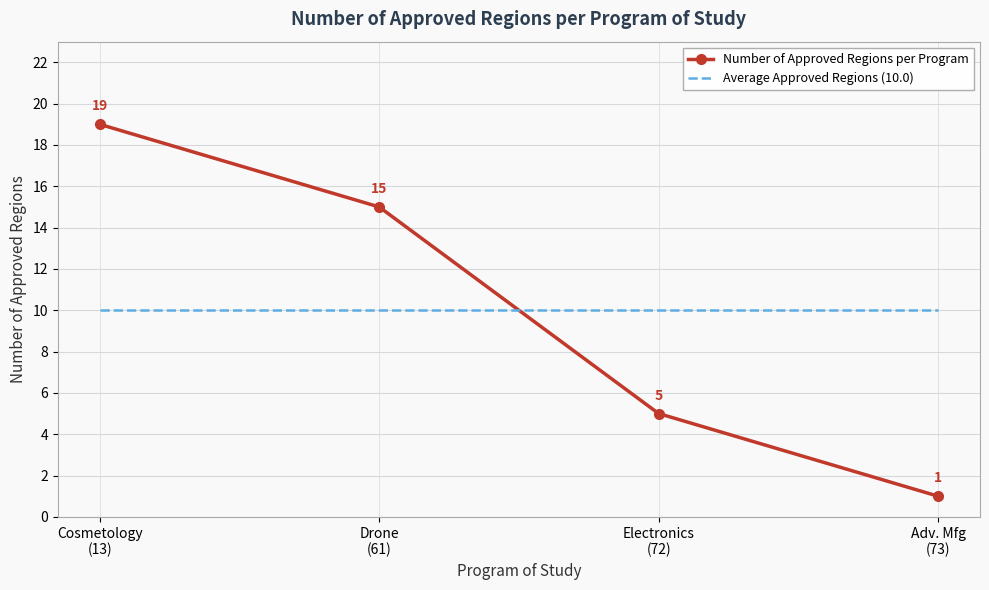

What is the maximum value shown in the chart?

19